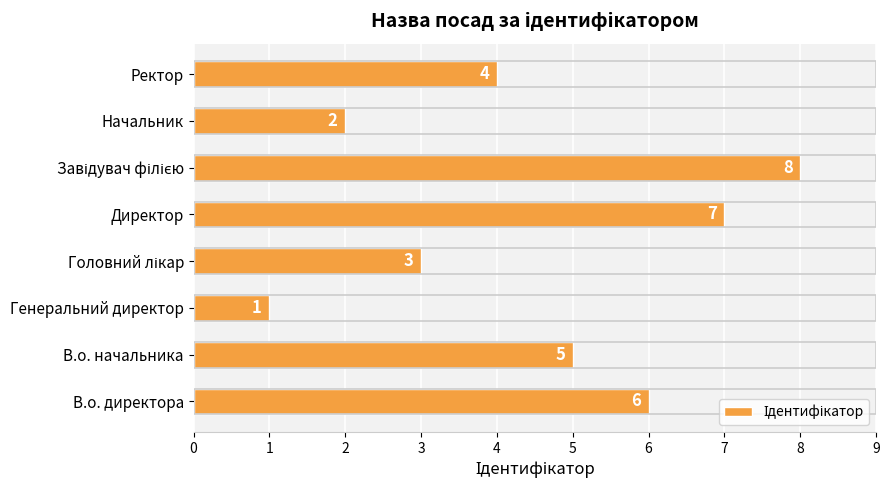

Reading bottom to top, what are all the values shown in this chart?

6	5	1	3	7	8	2	4